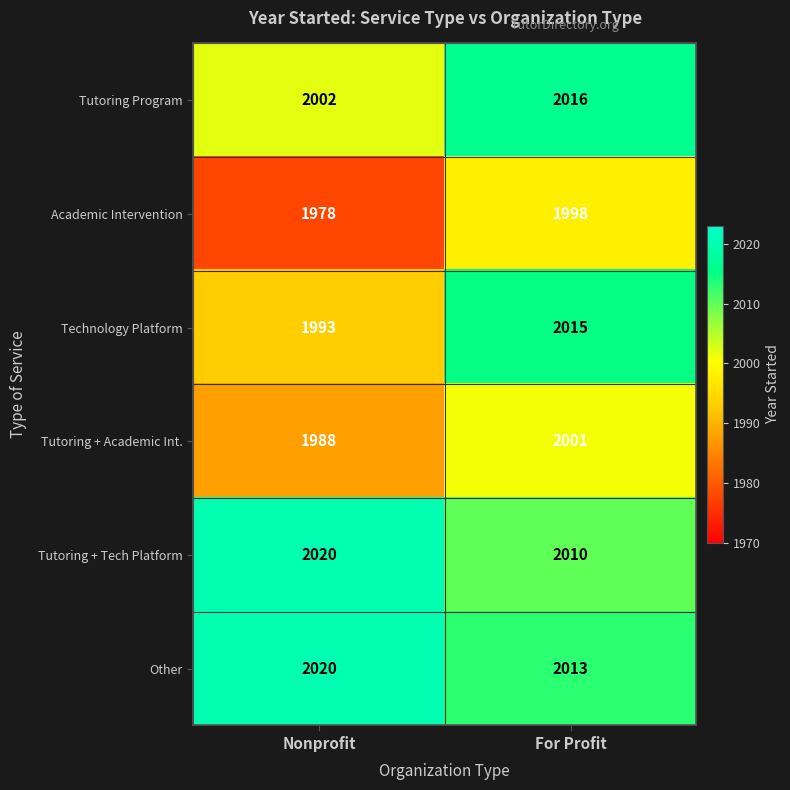

Which category has the lowest value across all series?

Nonprofit